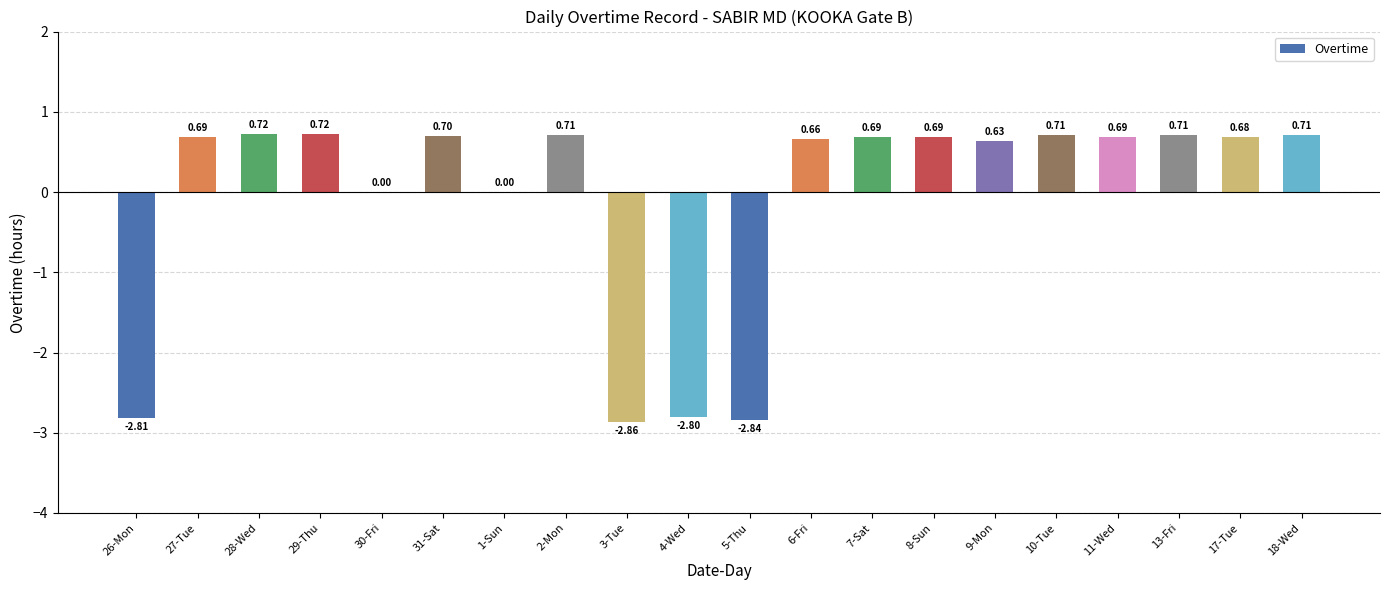

What is the sum of the values at 7-Sat and 30-Fri?

0.7